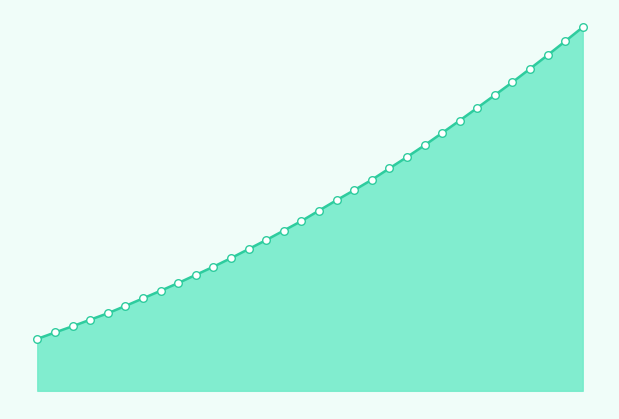

How many lines are shown in the chart?

1